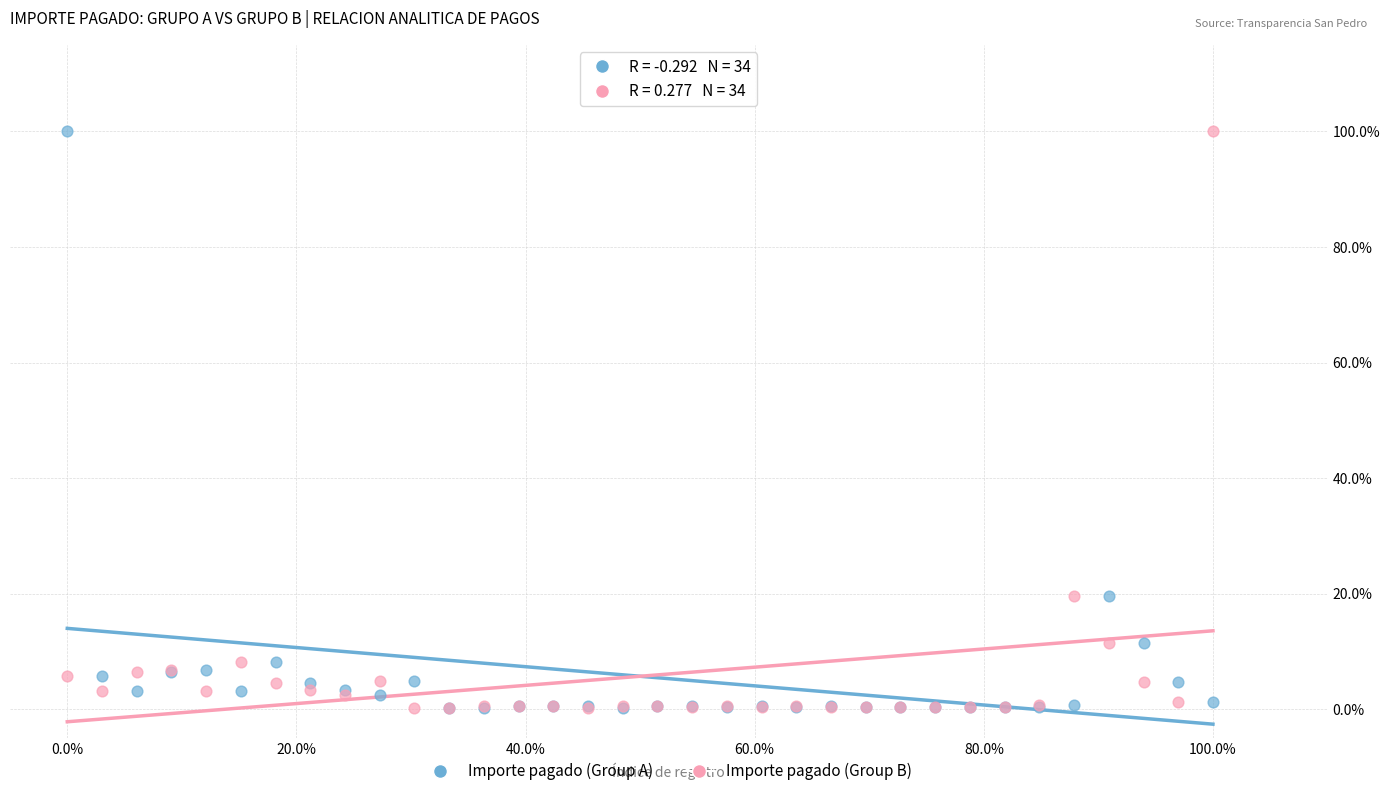

What are all the series names shown in the legend?

Importe pagado (Group A), Importe pagado (Group B)